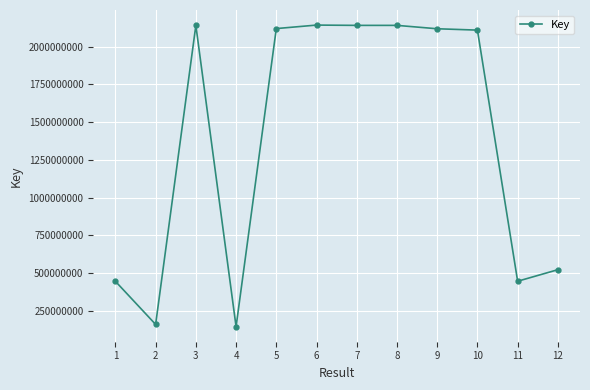

What is the change in value from 4 to 9?

+1972244812